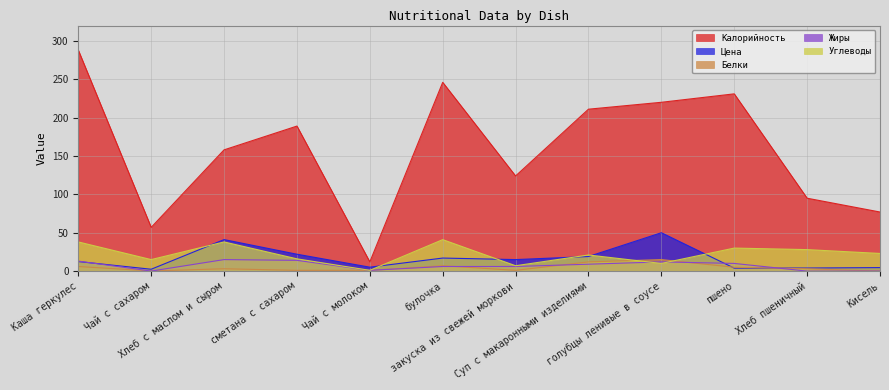

At which category is the sum across all series the highest?

Каша геркулес